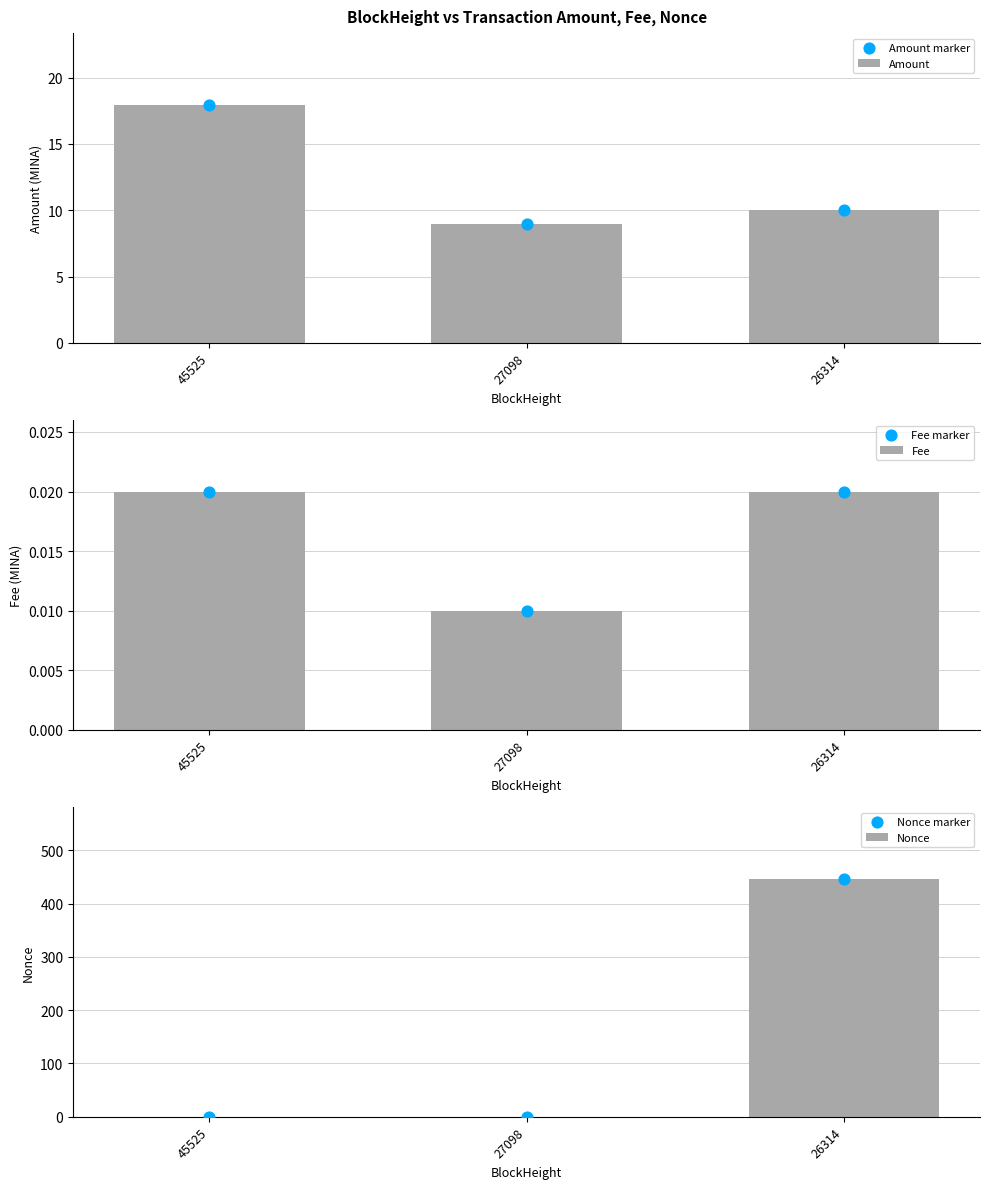

Which series has the largest Y range (max minus min)?

Nonce